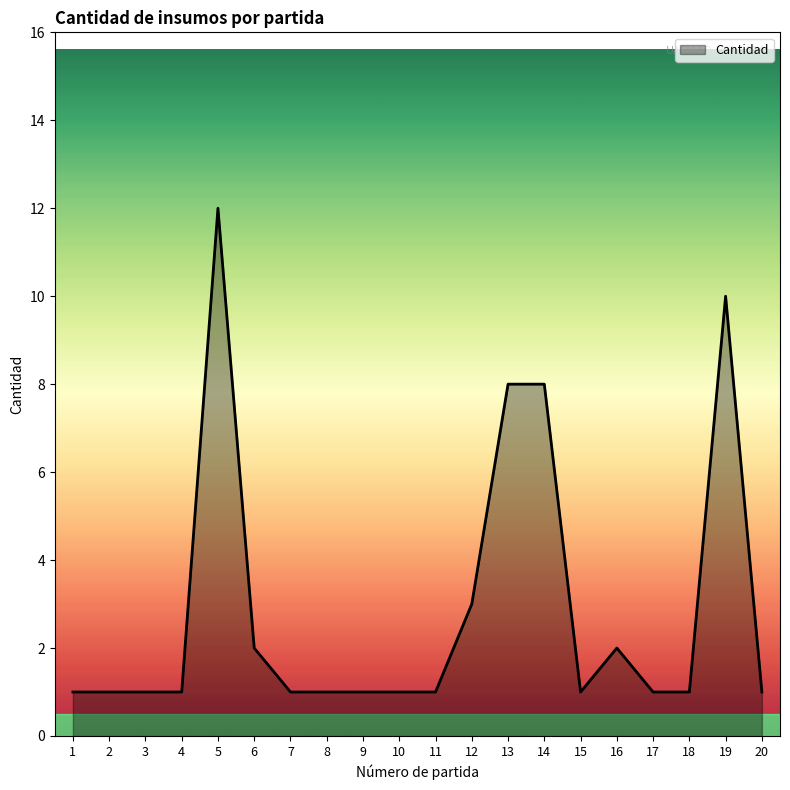

Reading left to right, what are all the values shown in this chart?

1=1	2=1	3=1	4=1	5=12	6=2	7=1	8=1	9=1	10=1	11=1	12=3	13=8	14=8	15=1	16=2	17=1	18=1	19=10	20=1